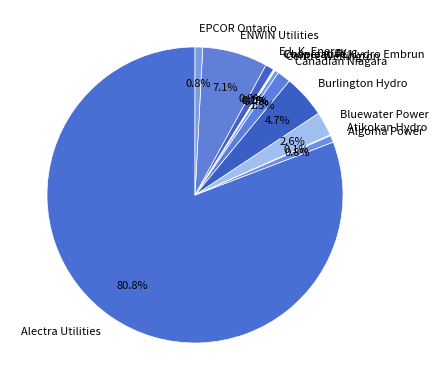

To the nearest percent, what is the difference between the Alectra Utilities and Centre Wellington slice percentages?

80%